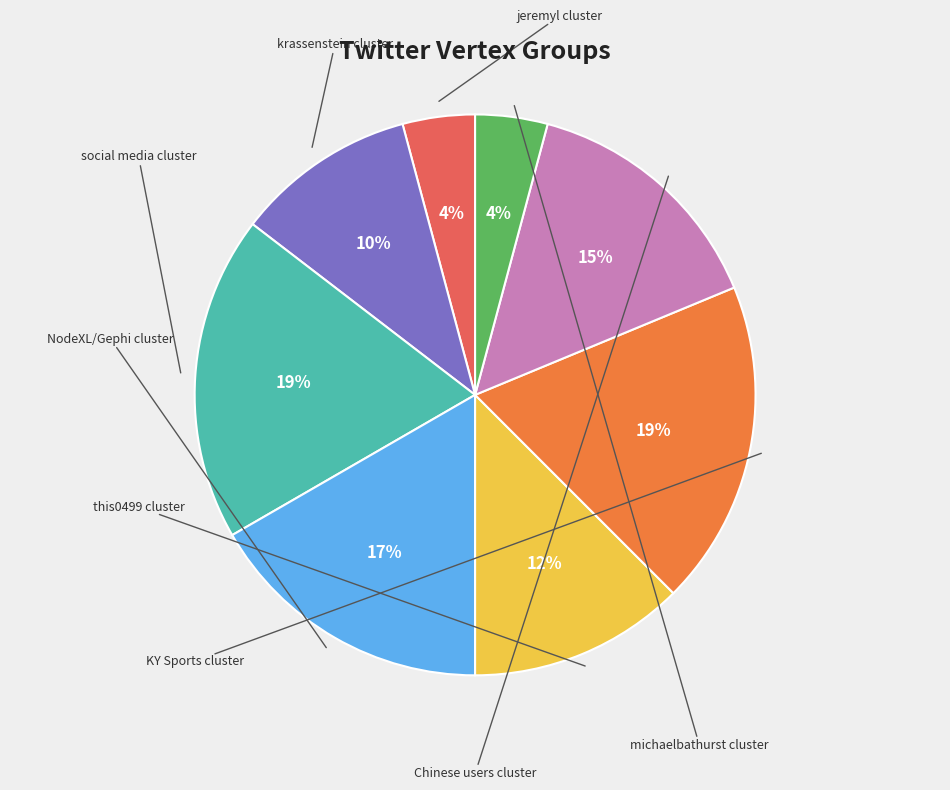

How many slices are in this pie chart?

8